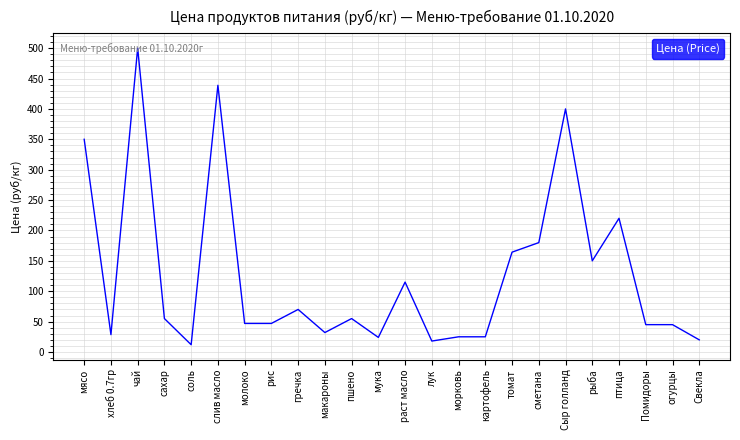

What is the change in value from гречка to Помидоры?

-25.0